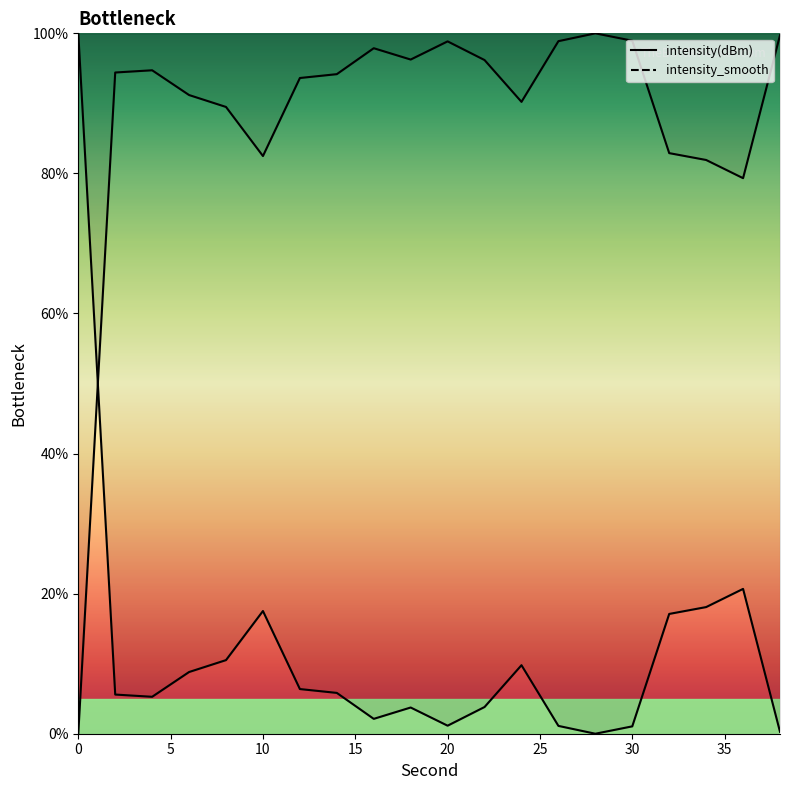

Where is the first local maximum?

4